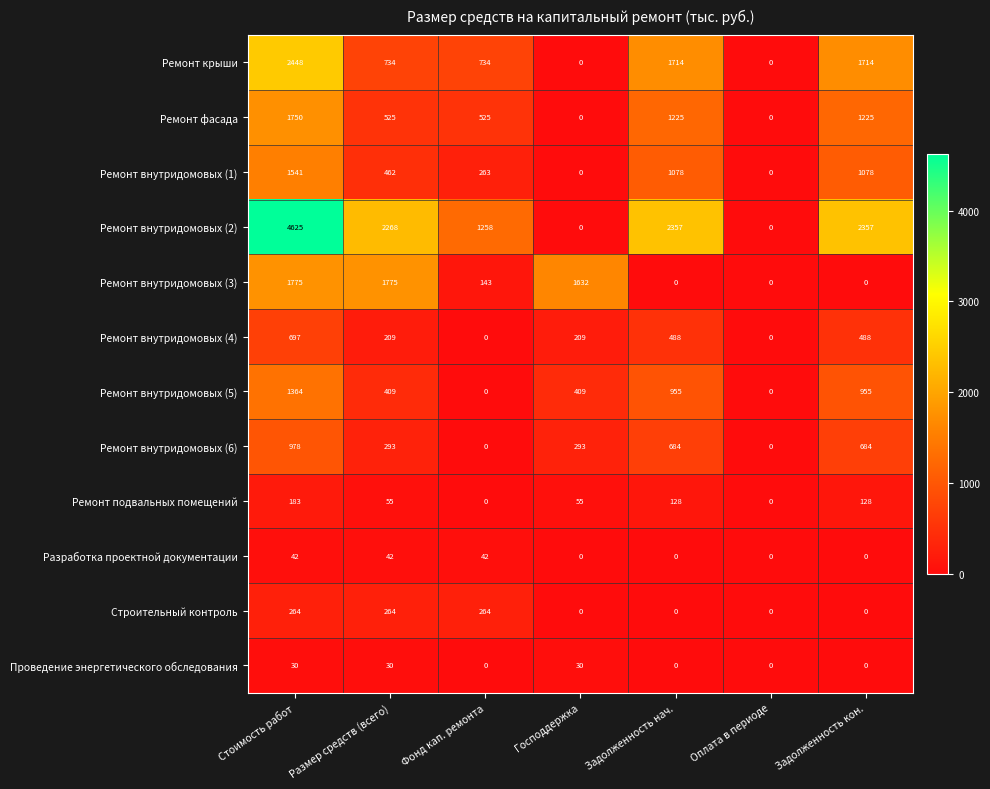

Between Стоимость работ and Задолженность кон., which series saw the biggest shift?

Ремонт внутридомовых (2)